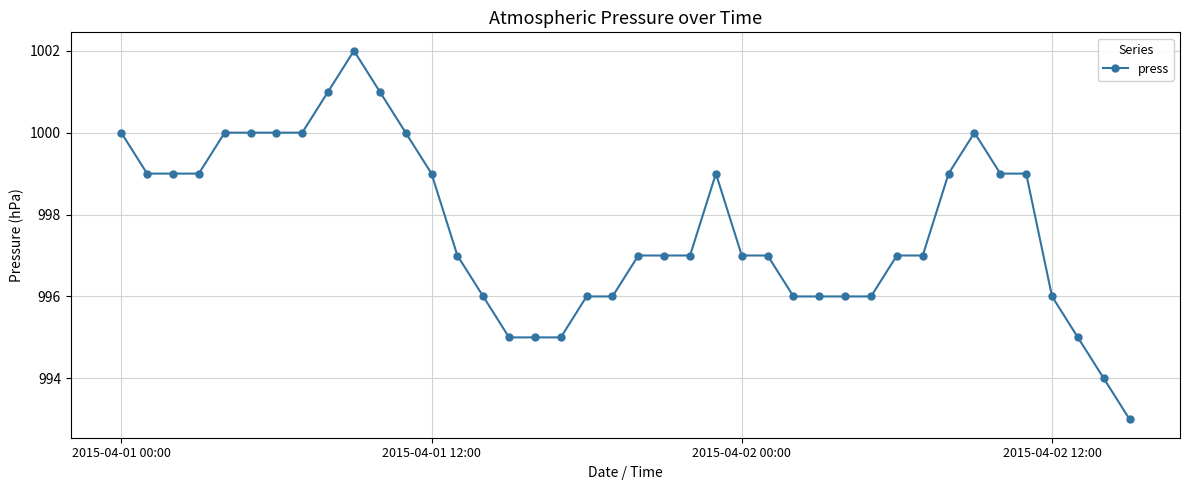

What is the smallest value displayed?

993